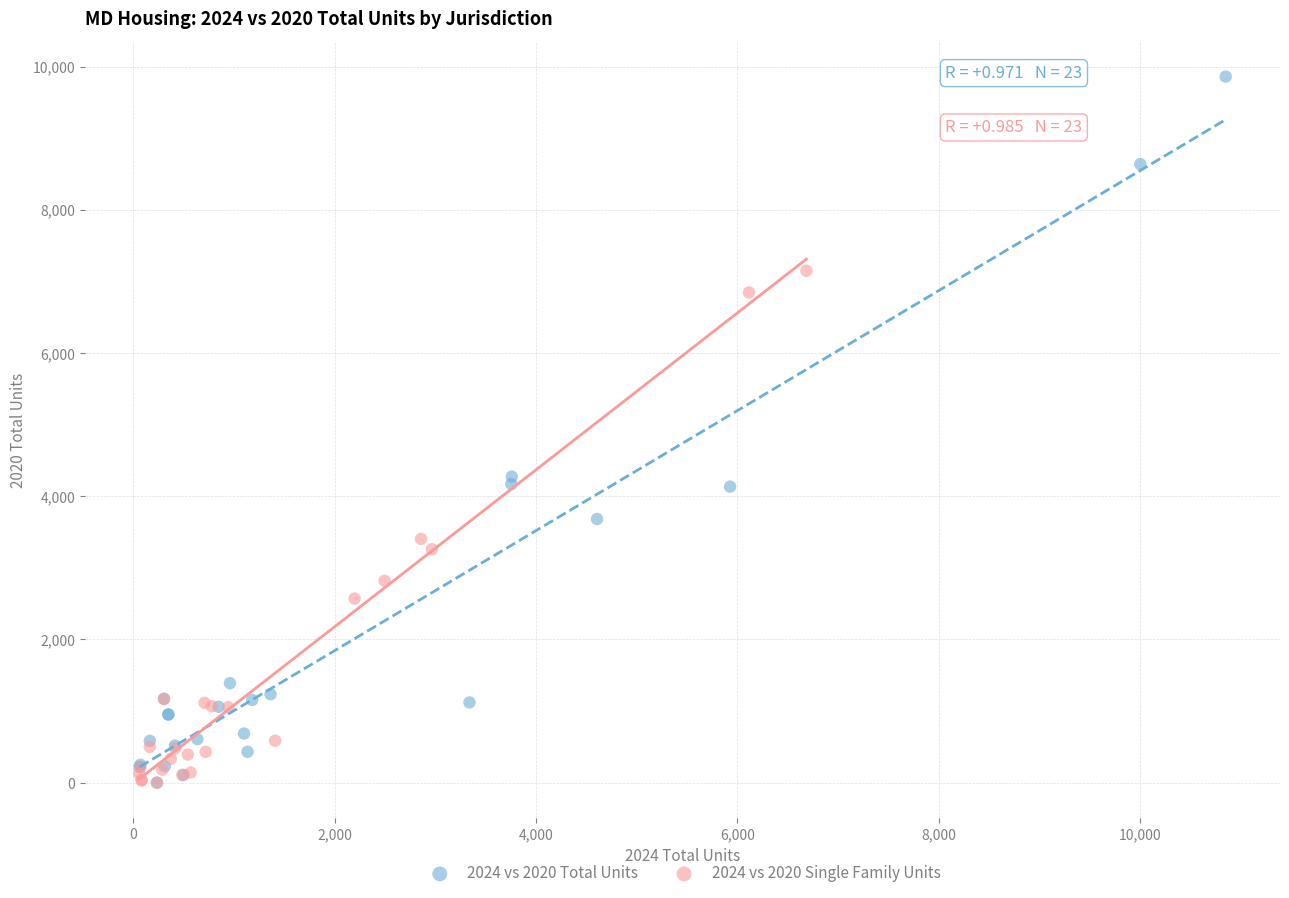

Which series reaches the maximum Y coordinate?

2024 vs 2020 Total Units